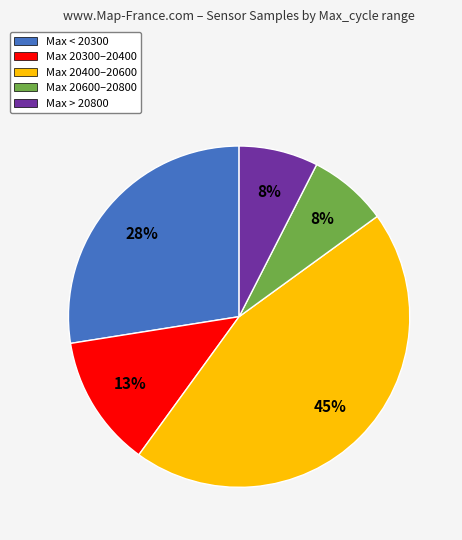

Does any single category account for the majority?

No